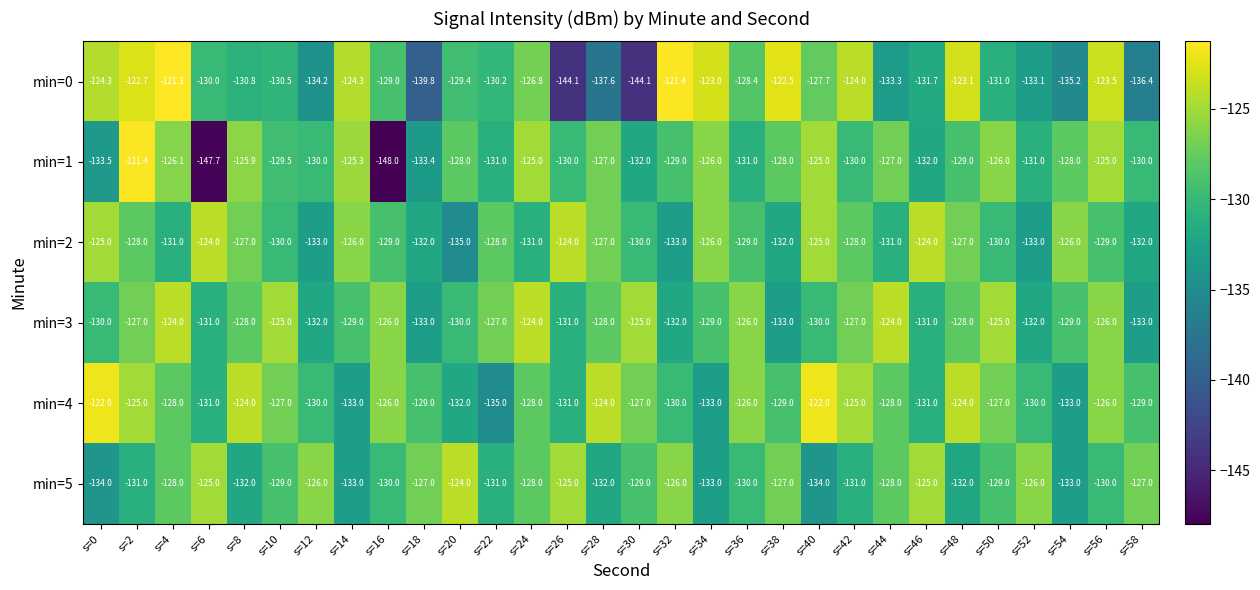

Between s=16 and s=48, which series saw the biggest shift?

min=1